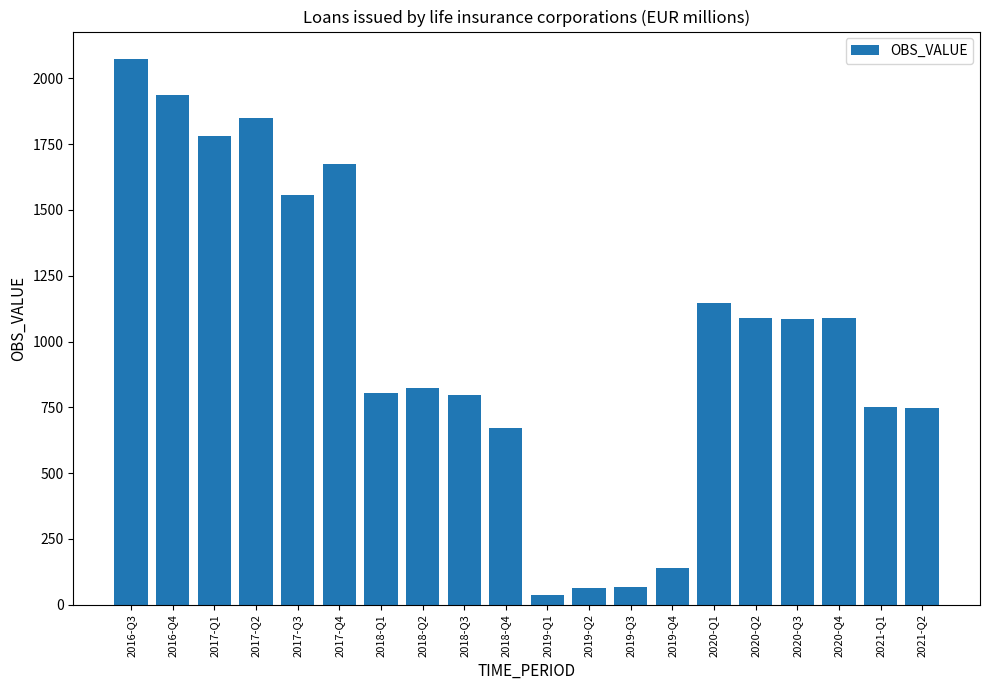

How many bars are there in total?

20